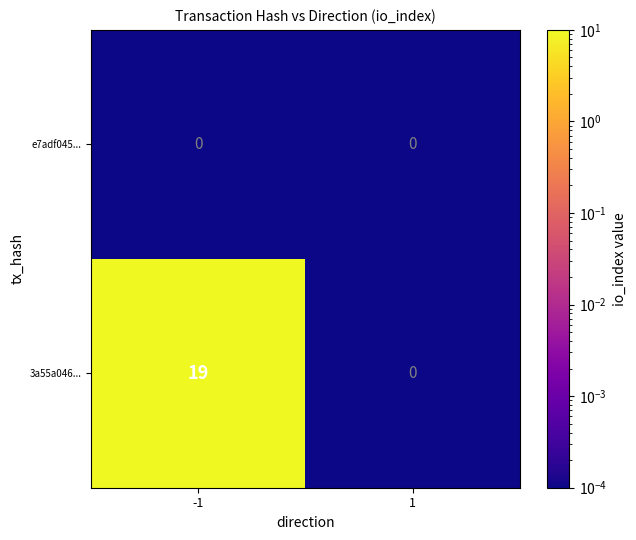

What is the difference between the maximum and minimum values in the 3a55a046... series?

19